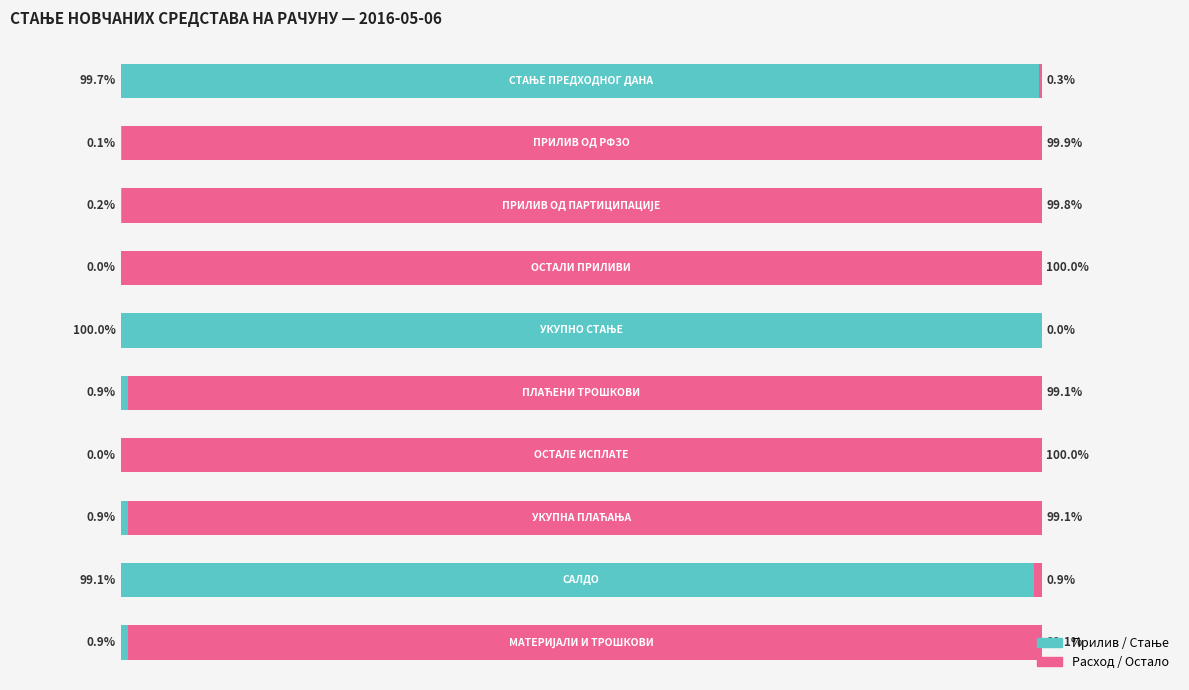

What is the value of the Прилив / Стање bar at the 6th from the left?

0.9